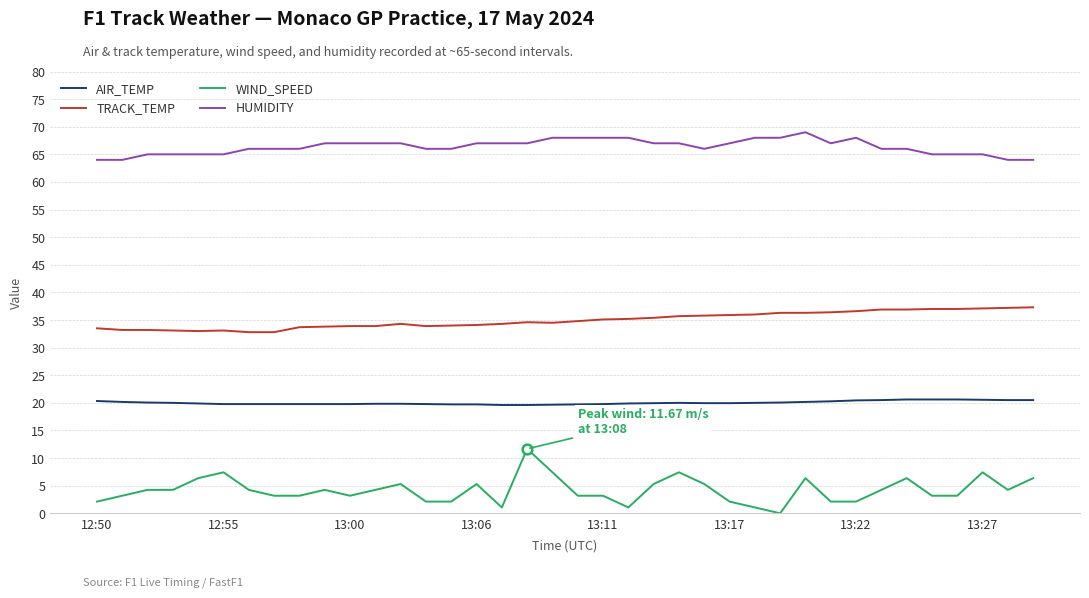

Which series has the largest range (max minus min)?

WIND_SPEED